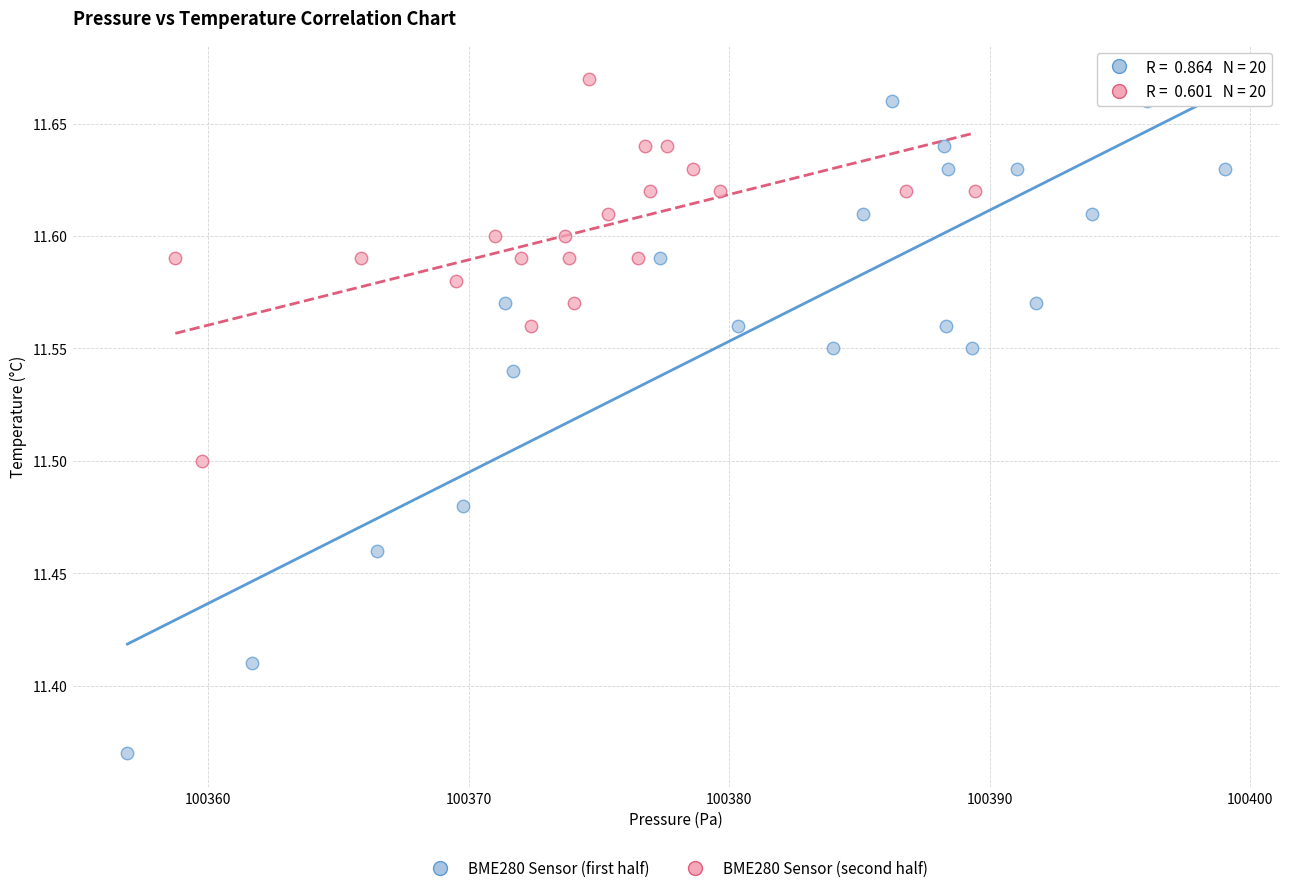

Which series has the largest Y range (max minus min)?

BME280 Sensor (first half)